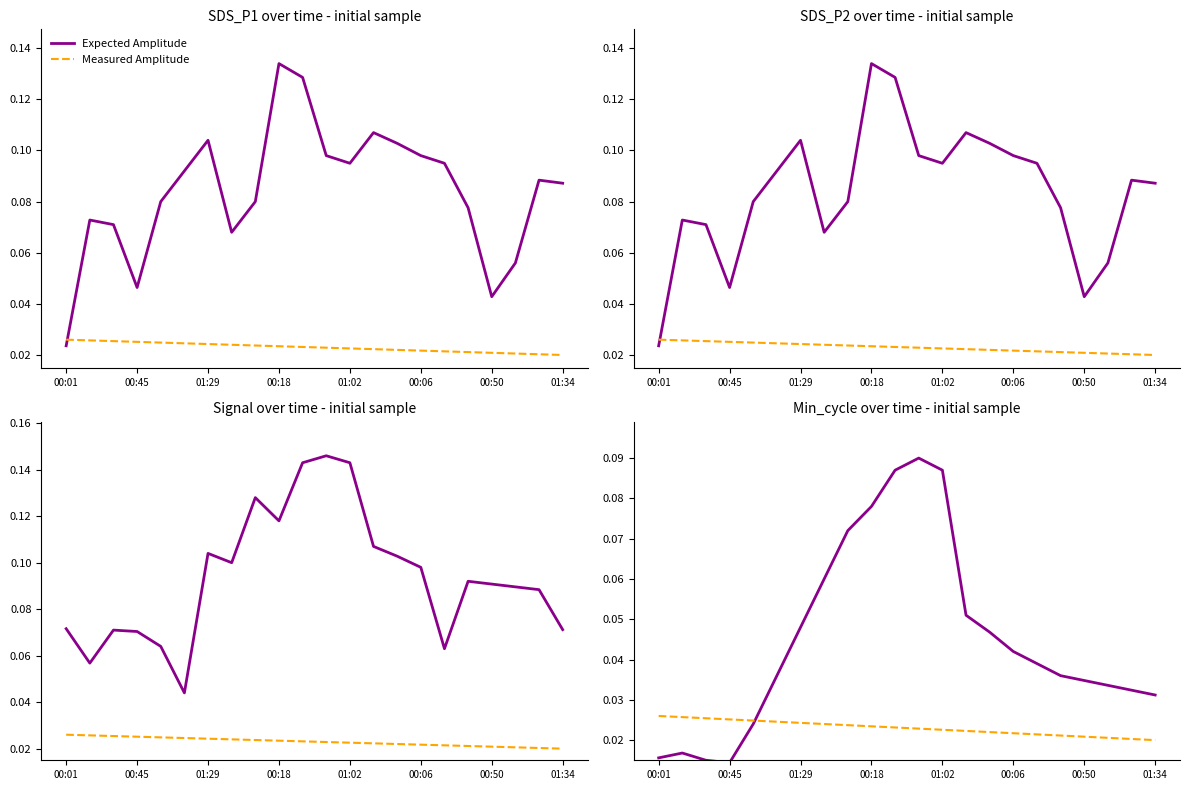

After their last crossing, which series has the higher values: Measured Amplitude or Expected Amplitude?

Expected Amplitude